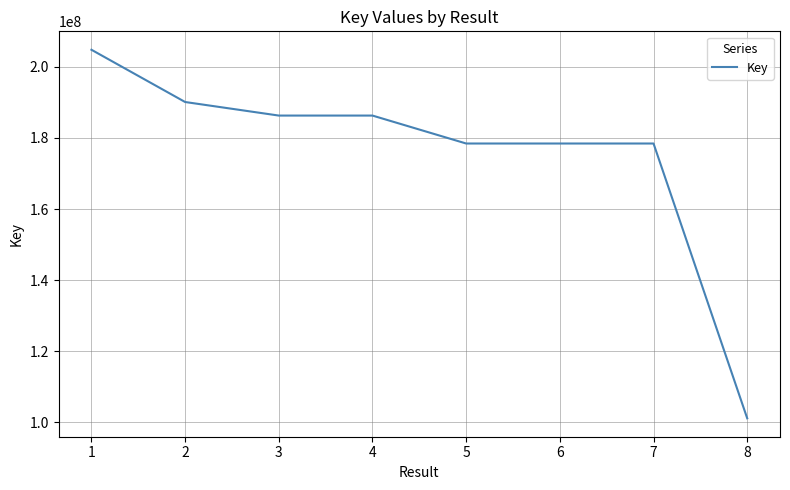

What is the minimum value shown in the chart?

101169543